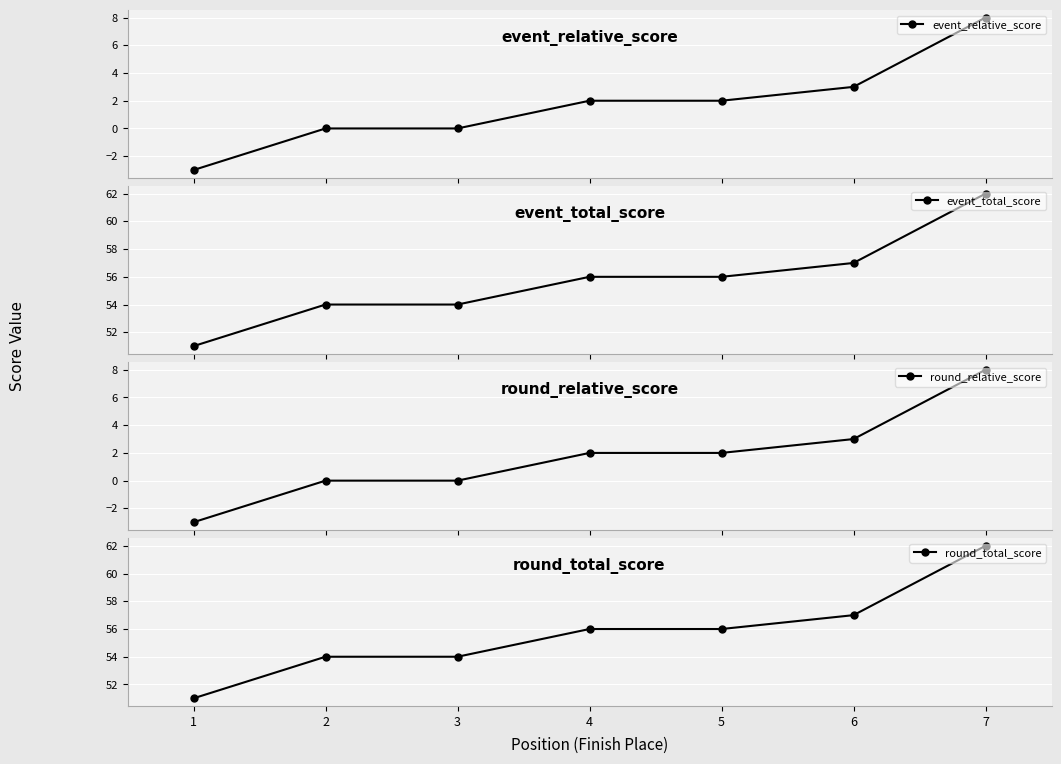

At which label is round_relative_score closest to 2?

4